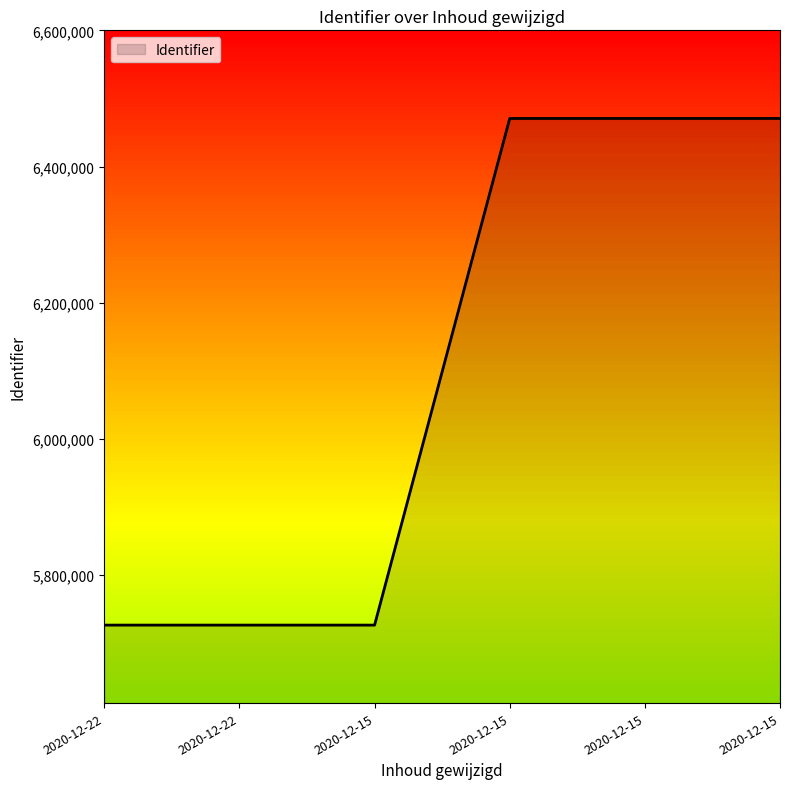

List the labels in order of value, largest first.

2020-12-15, 2020-12-15, 2020-12-15, 2020-12-15, 2020-12-22, 2020-12-22